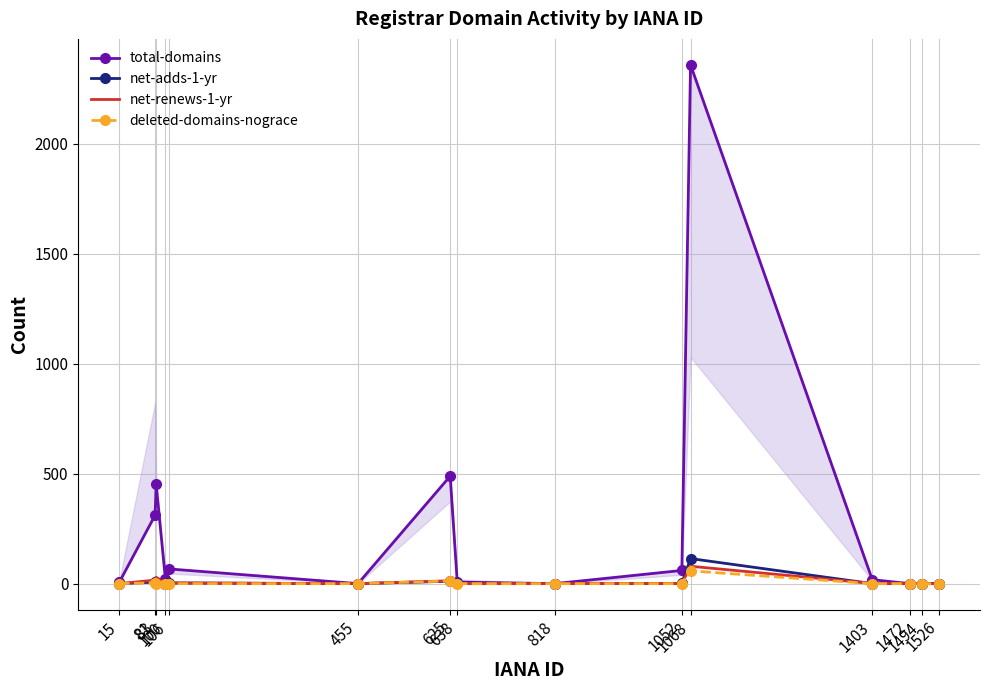

How many interior local valleys does the net-renews-1-yr series have?

2